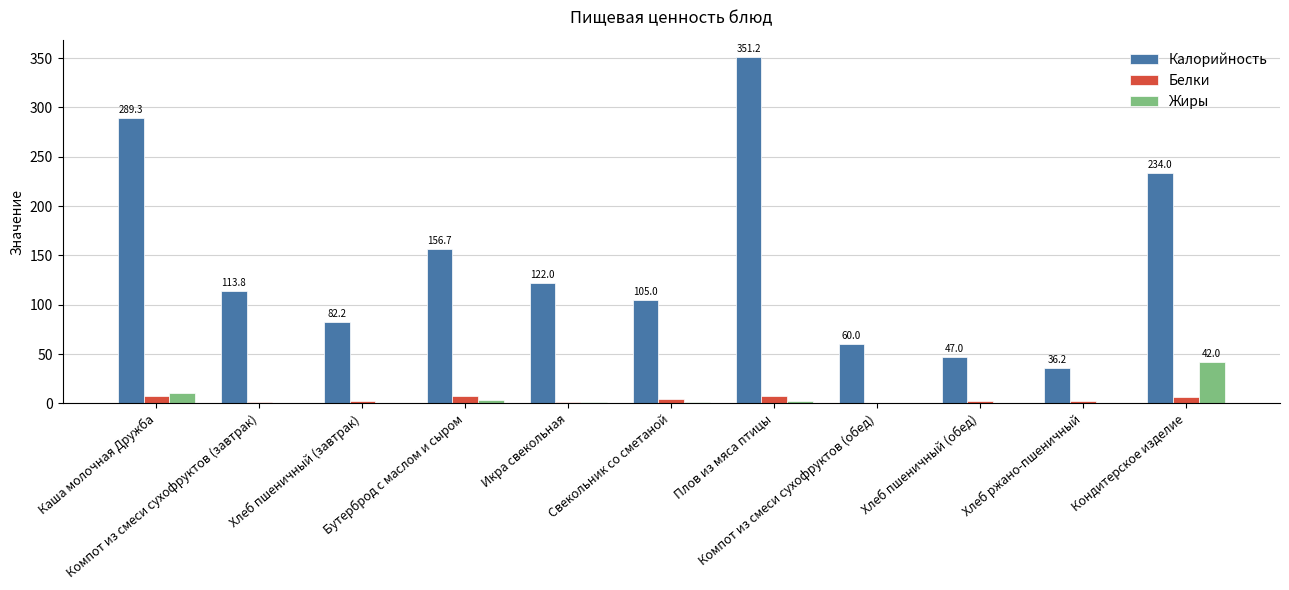

How many data points in Калорийность are above 113?

6